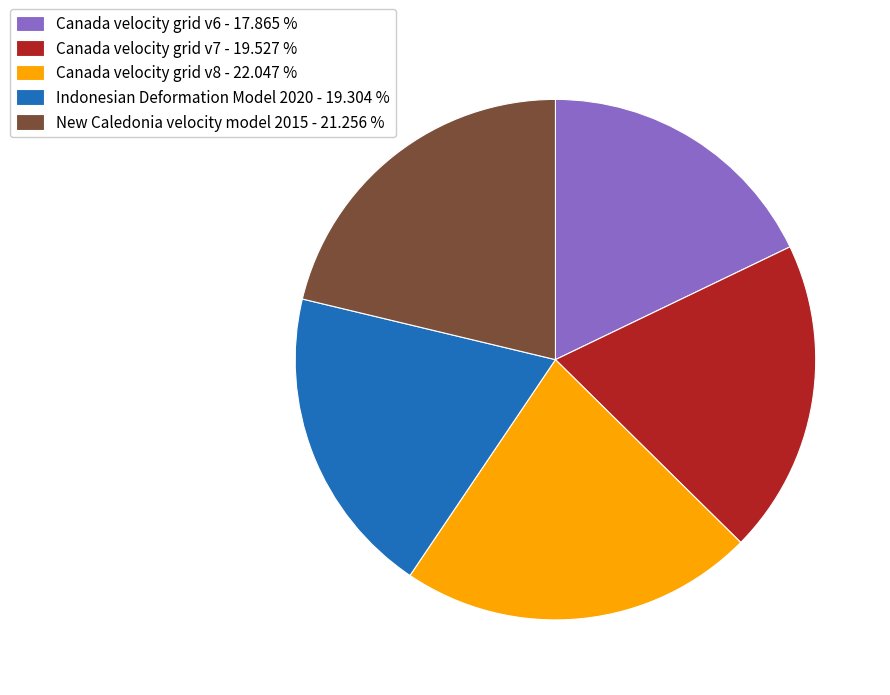

Which slice is the largest?

Canada velocity grid v8